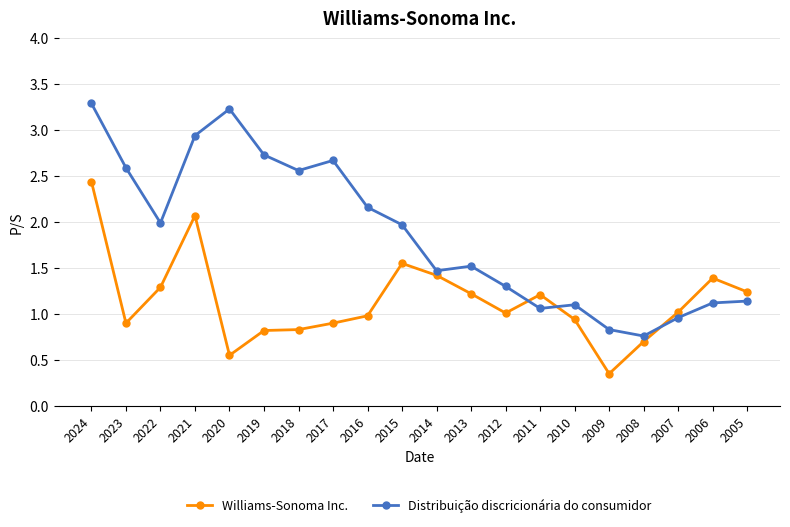

Count the number of data series in this chart.

2